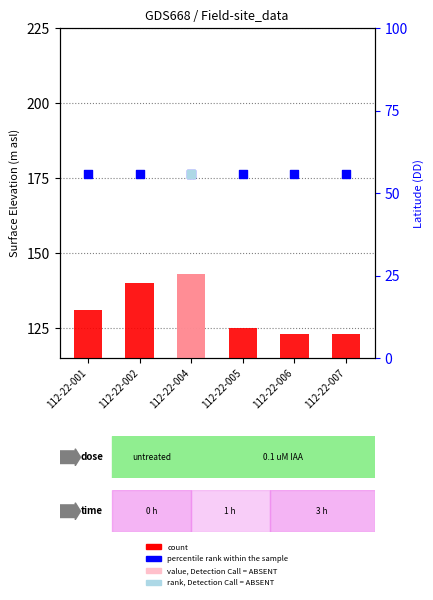

Which series has the largest total across all categories?

count